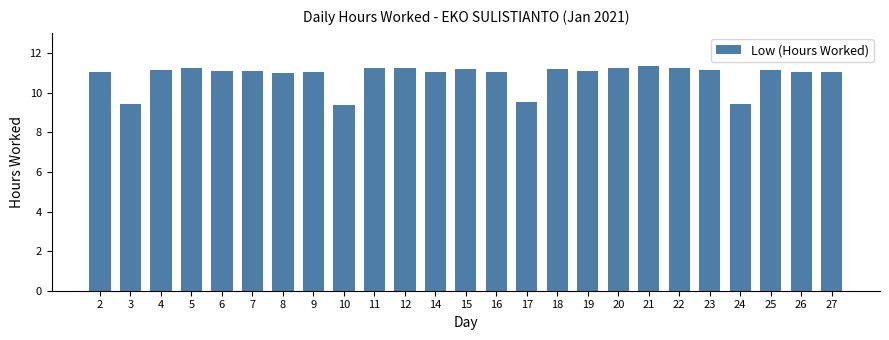

What is the maximum value shown in the chart?

11.3